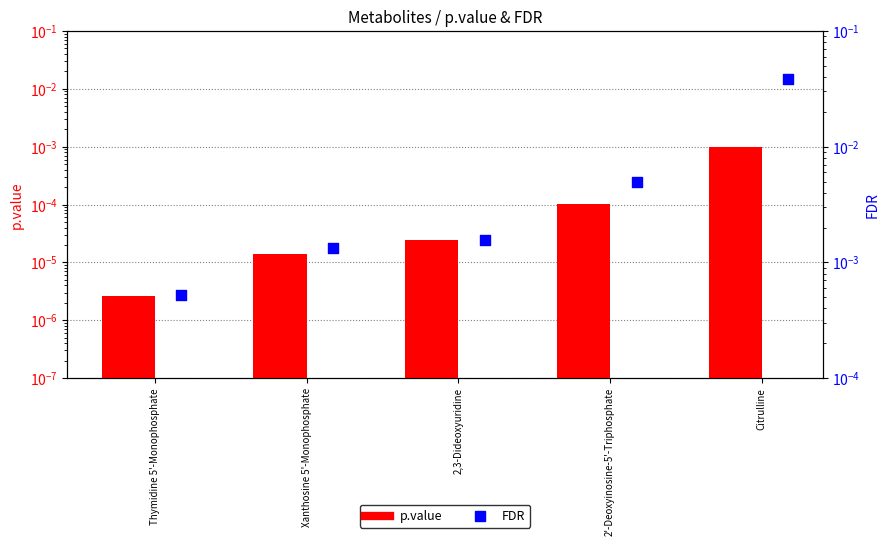

Which series reaches the maximum Y coordinate?

FDR